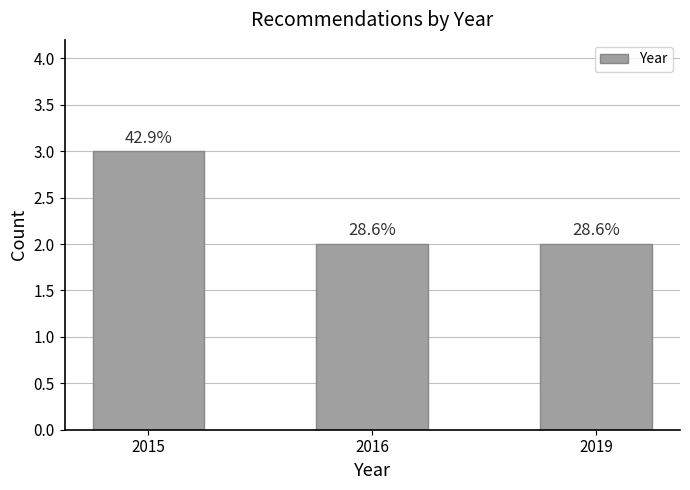

Does the chart contain any negative values?

No